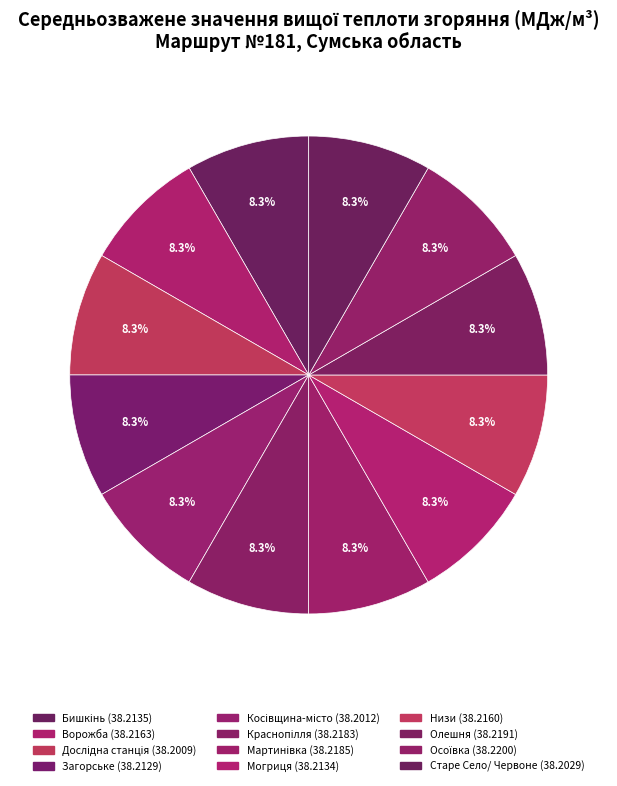

To the nearest percent, what portion does Низи represent?

8%